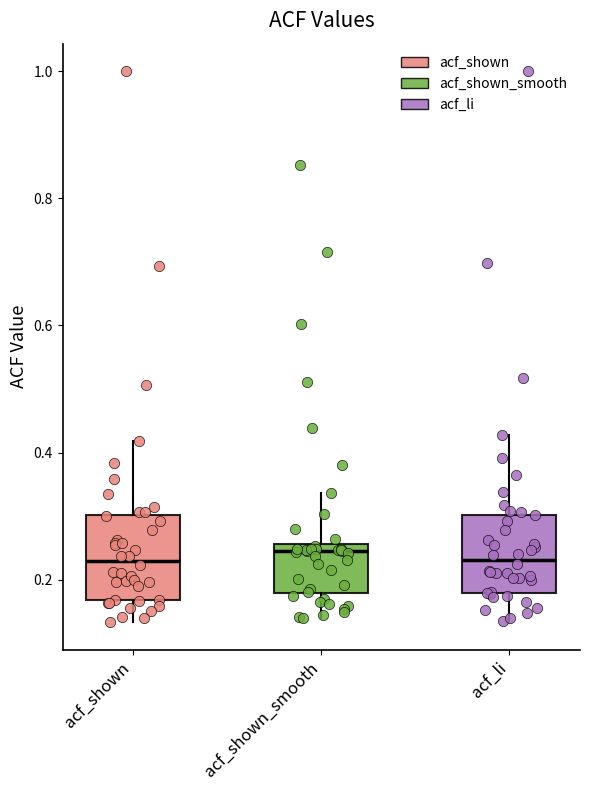

Reading left to right, transcribe this box plot: for each box, give where its median line is, the range the box spans, and where its two whiskers end, as read against the y-axis. The values are not printed on the chart, so give them approximately, as read against the axis.

acf_shown: median 0.24, box 0.16 to 0.30, whiskers 0.14 to 0.42
acf_shown_smooth: median 0.24, box 0.18 to 0.26, whiskers 0.14 to 0.34
acf_li: median 0.24, box 0.18 to 0.30, whiskers 0.14 to 0.42